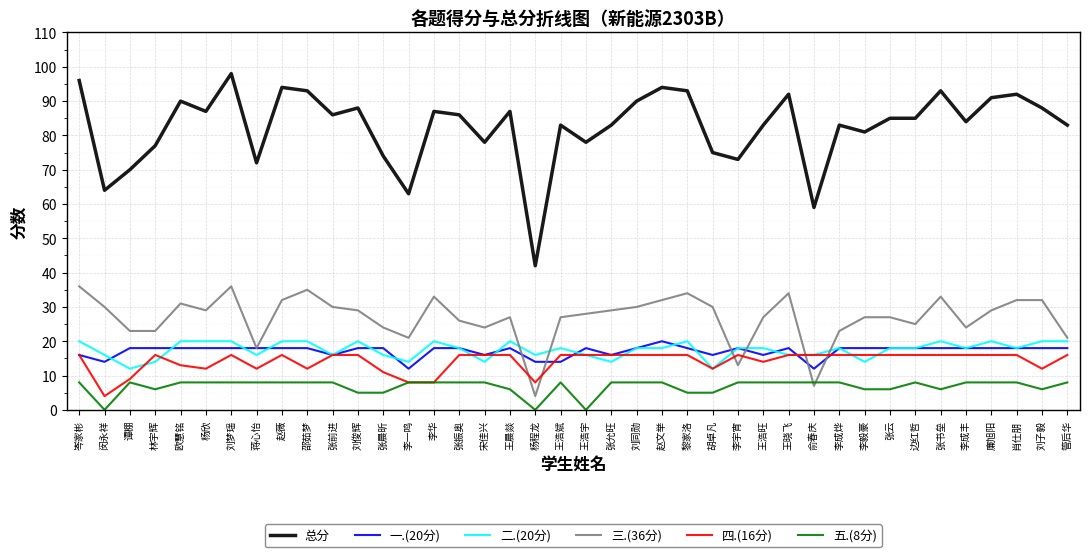

What is the difference between the 总分 values at 李成烨 and 廉旭阳?

8